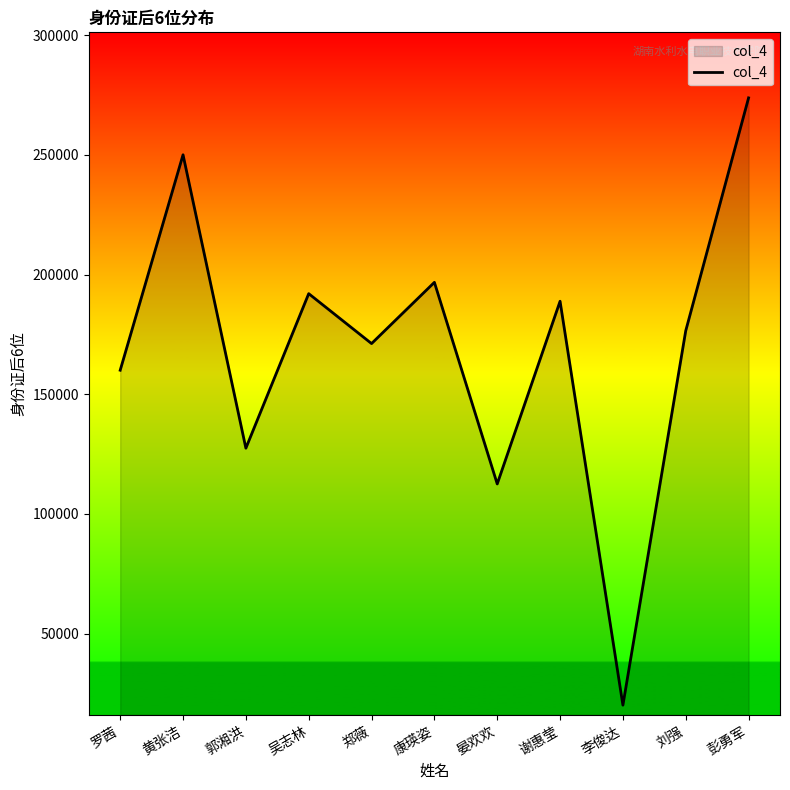

Reading left to right, what are all the values shown in this chart?

160028	250026	127460	192011	171161	196740	112523	188841	20111	176517	273799